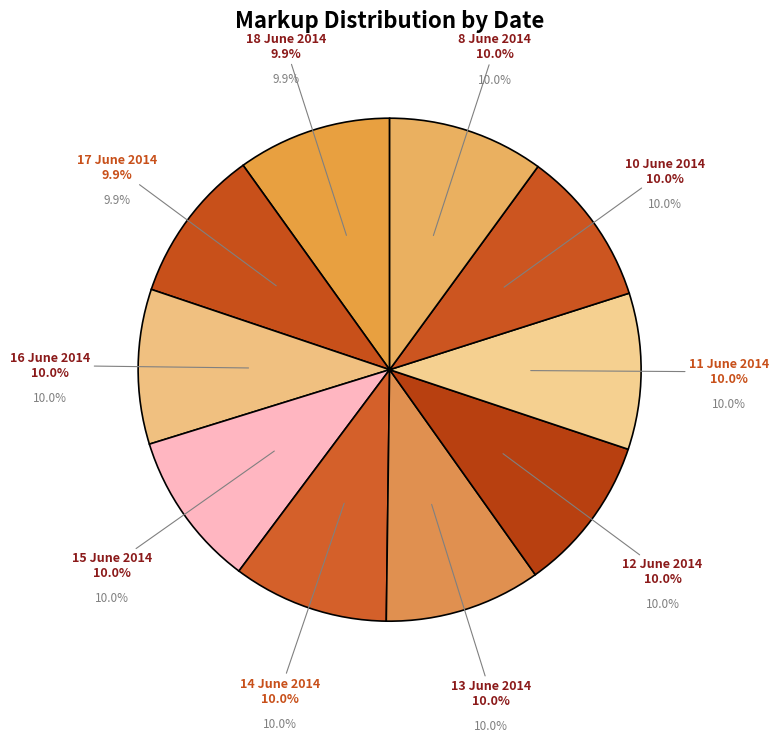

Which category has the smallest portion of the pie?

18 June 2014